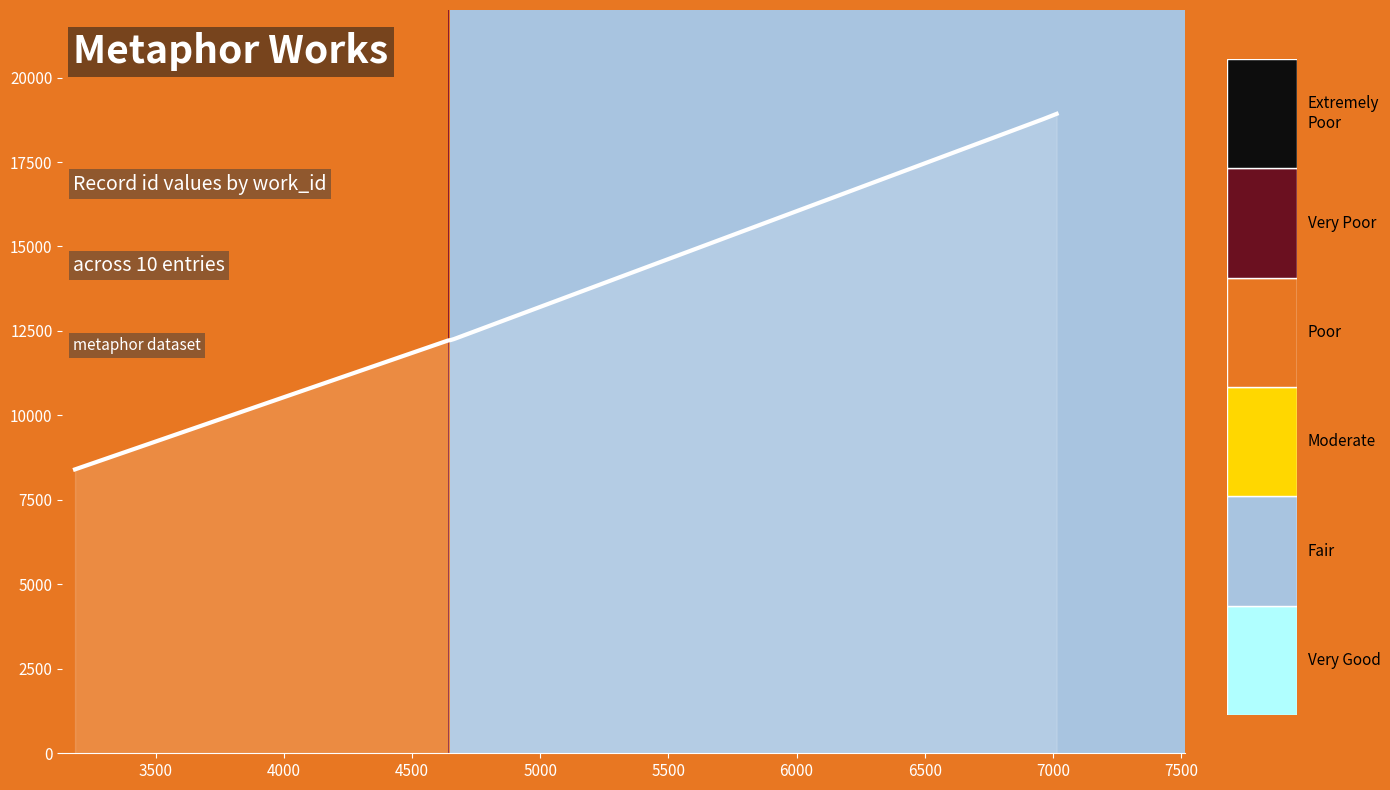

What is the smallest value displayed?

8403